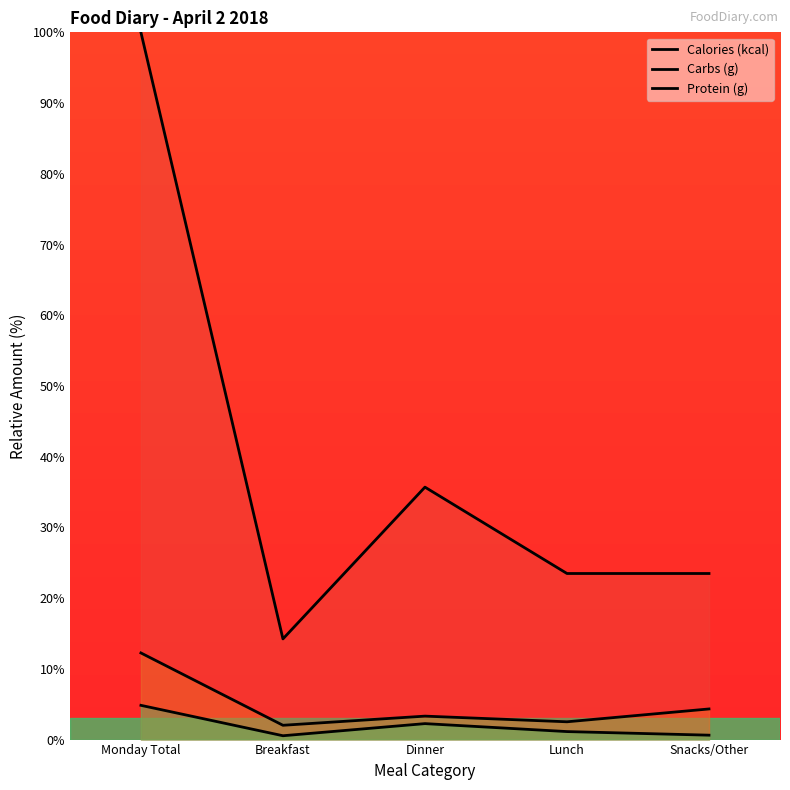

True or false: Carbs (g) has a value of 2.5 at Lunch.

True